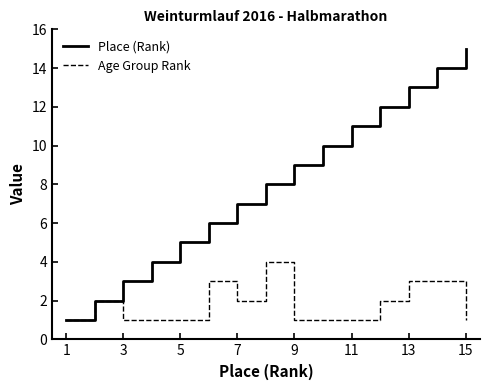

List the series in order of their peak value, lowest first.

Age Group Rank, Place (Rank)